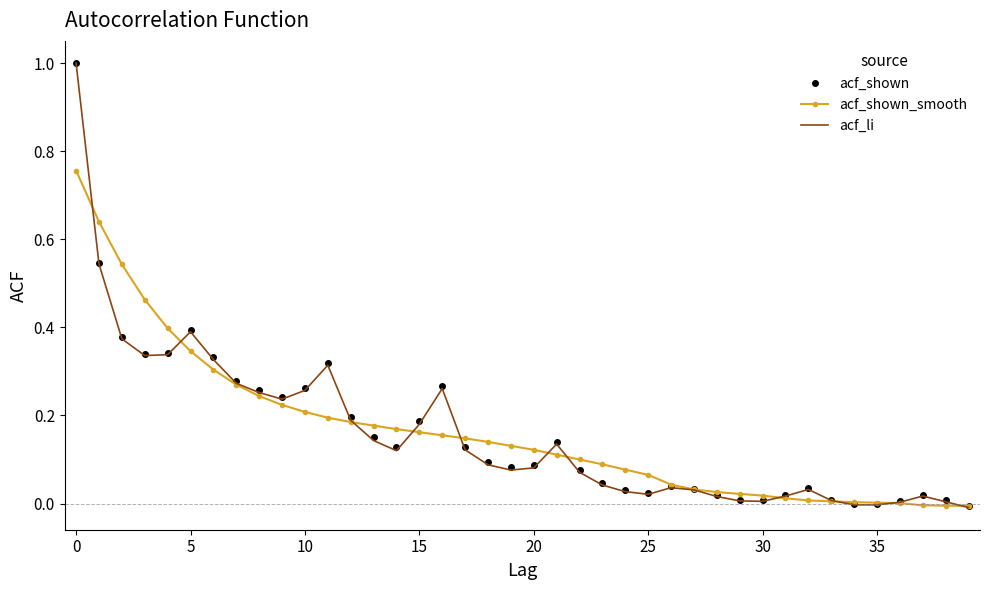

Which series has the widest spread of values?

acf_li